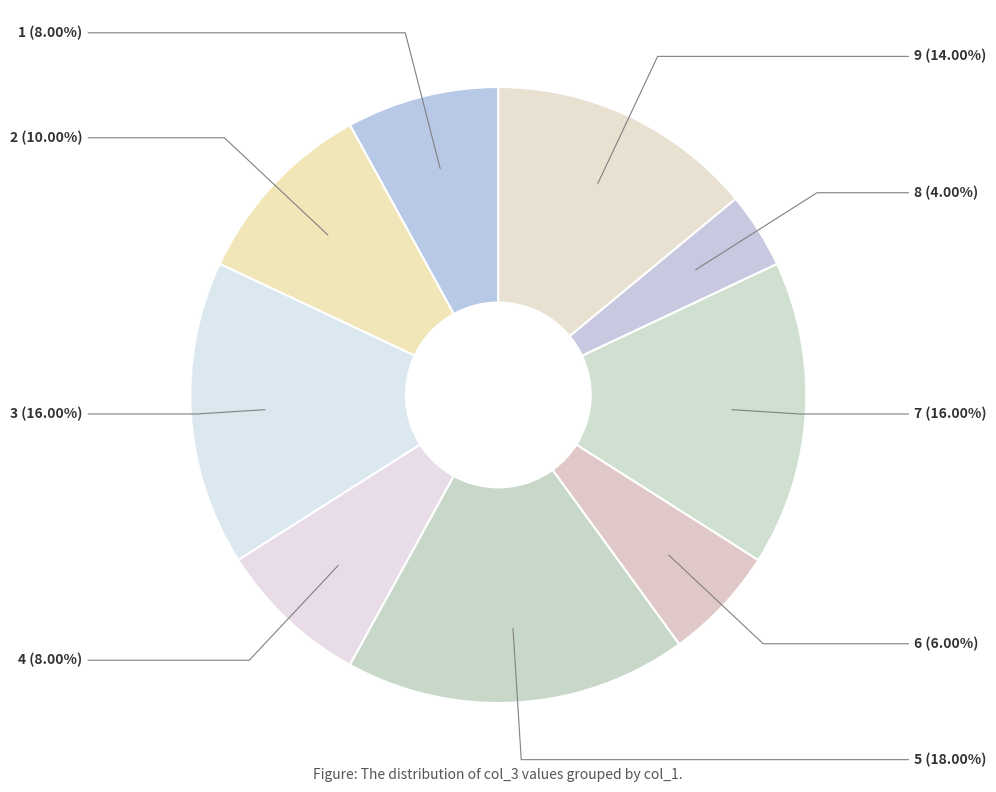

What percentage is NOT represented by 2?

90.0%